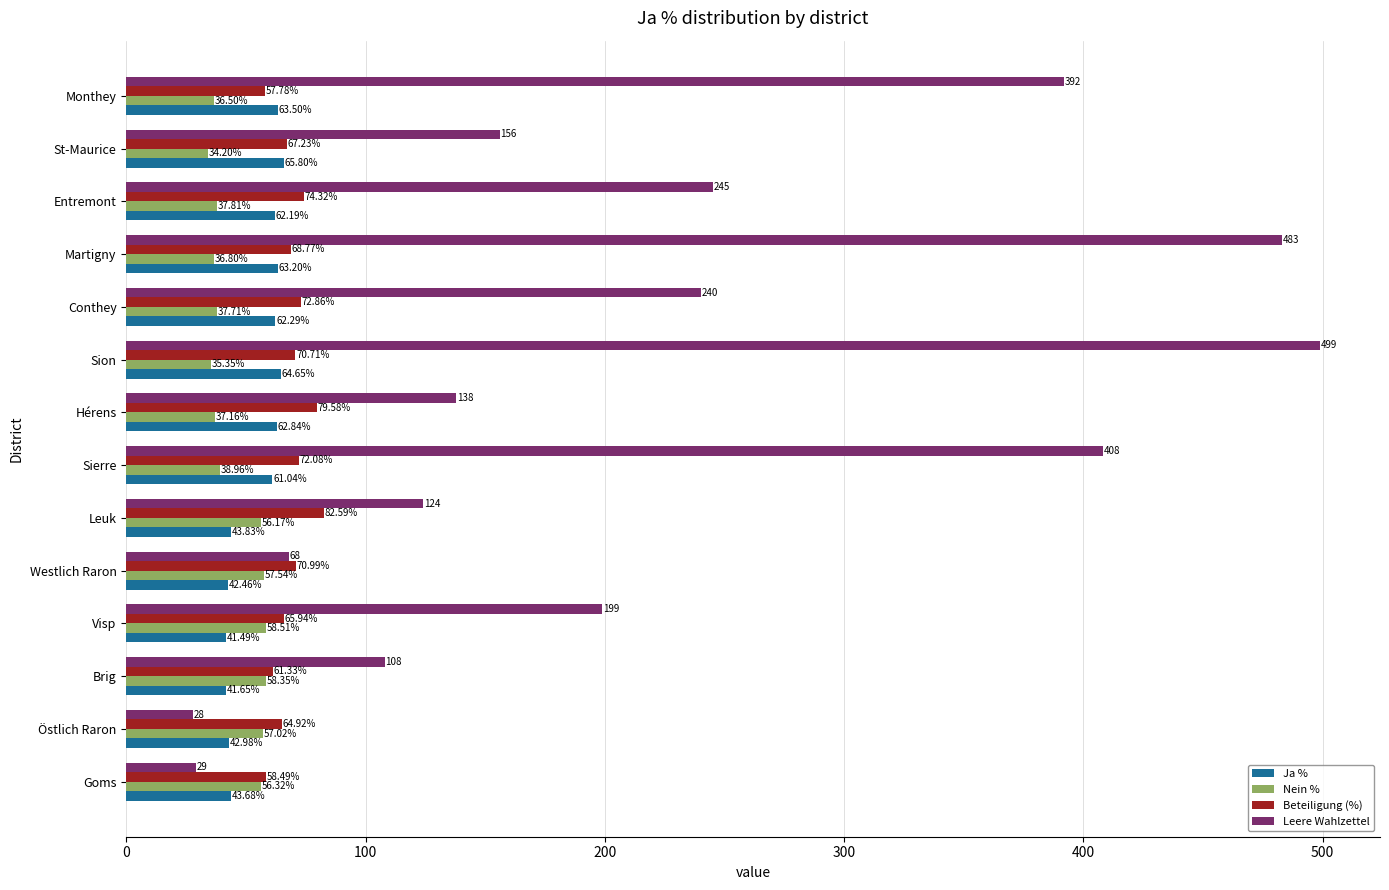

What is the difference between the Leere Wahlzettel values at Conthey and Monthey?

152.0